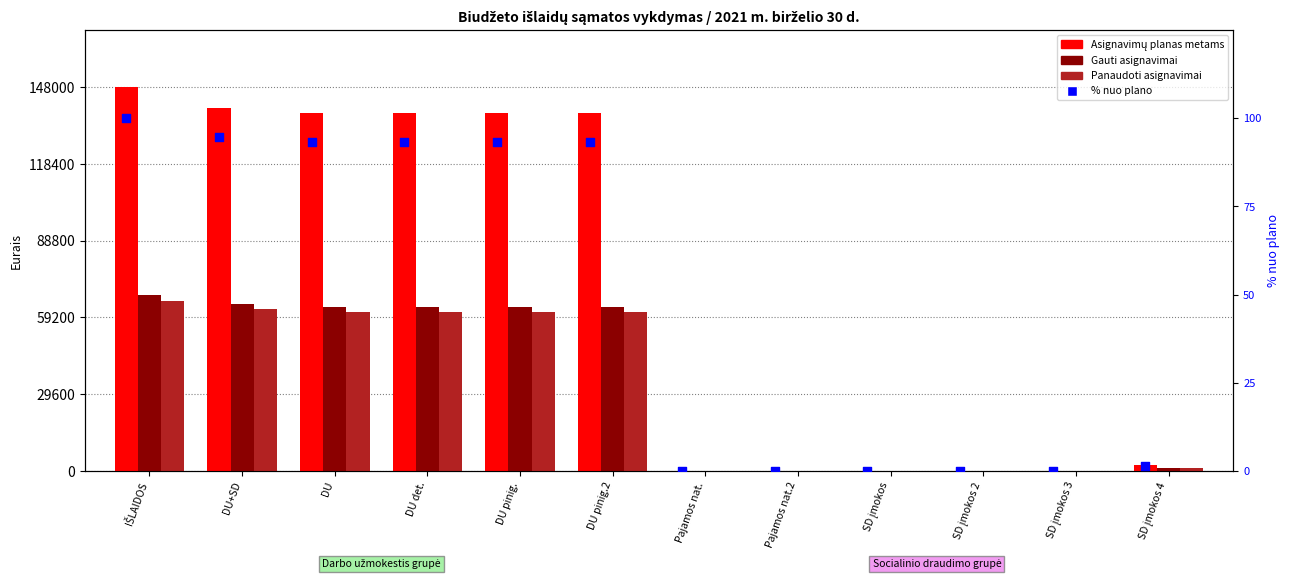

At which category is the sum across all series the highest?

IŠLAIDOS